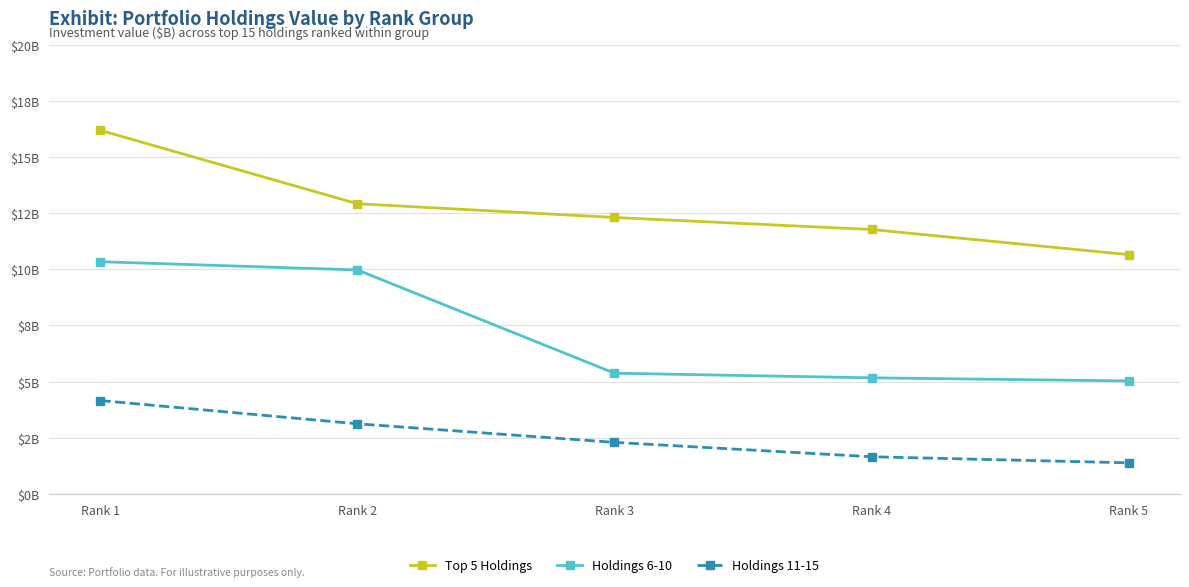

Reading right to left, transcribe all the data shown in this chart.

Top 5 Holdings: Rank 5=10.7	Rank 4=11.8	Rank 3=12.3	Rank 2=12.9	Rank 1=16.2
Holdings 6-10: Rank 5=5.0	Rank 4=5.2	Rank 3=5.4	Rank 2=10.0	Rank 1=10.3
Holdings 11-15: Rank 5=1.4	Rank 4=1.7	Rank 3=2.3	Rank 2=3.1	Rank 1=4.2